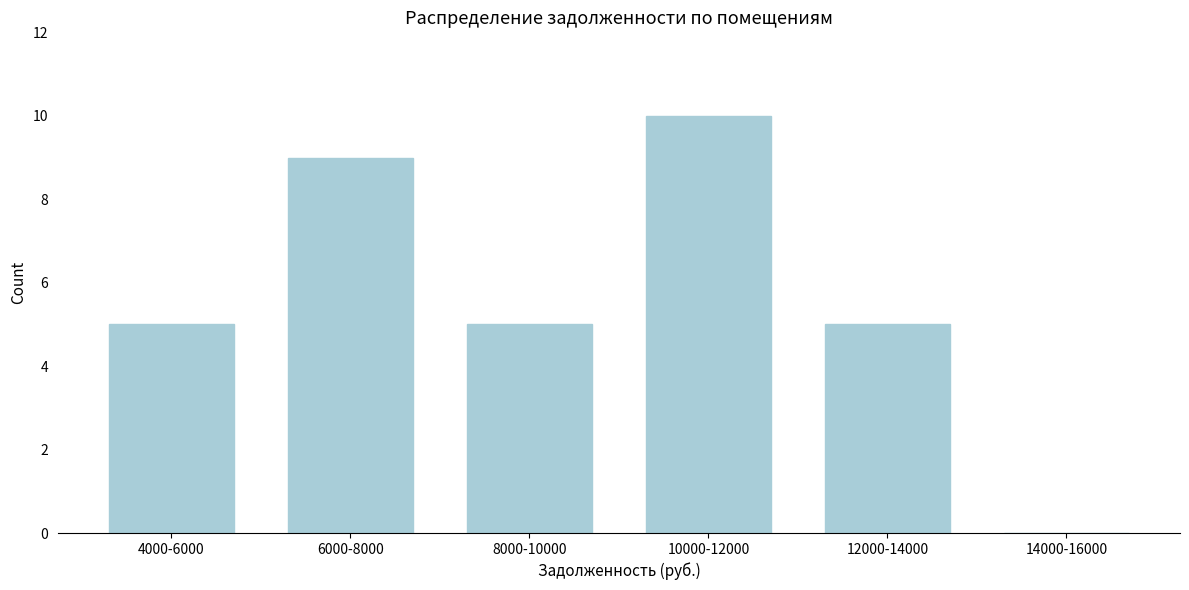

Reading left to right, extract all data points from this chart.

4000-6000=5	6000-8000=9	8000-10000=5	10000-12000=10	12000-14000=5	14000-16000=0